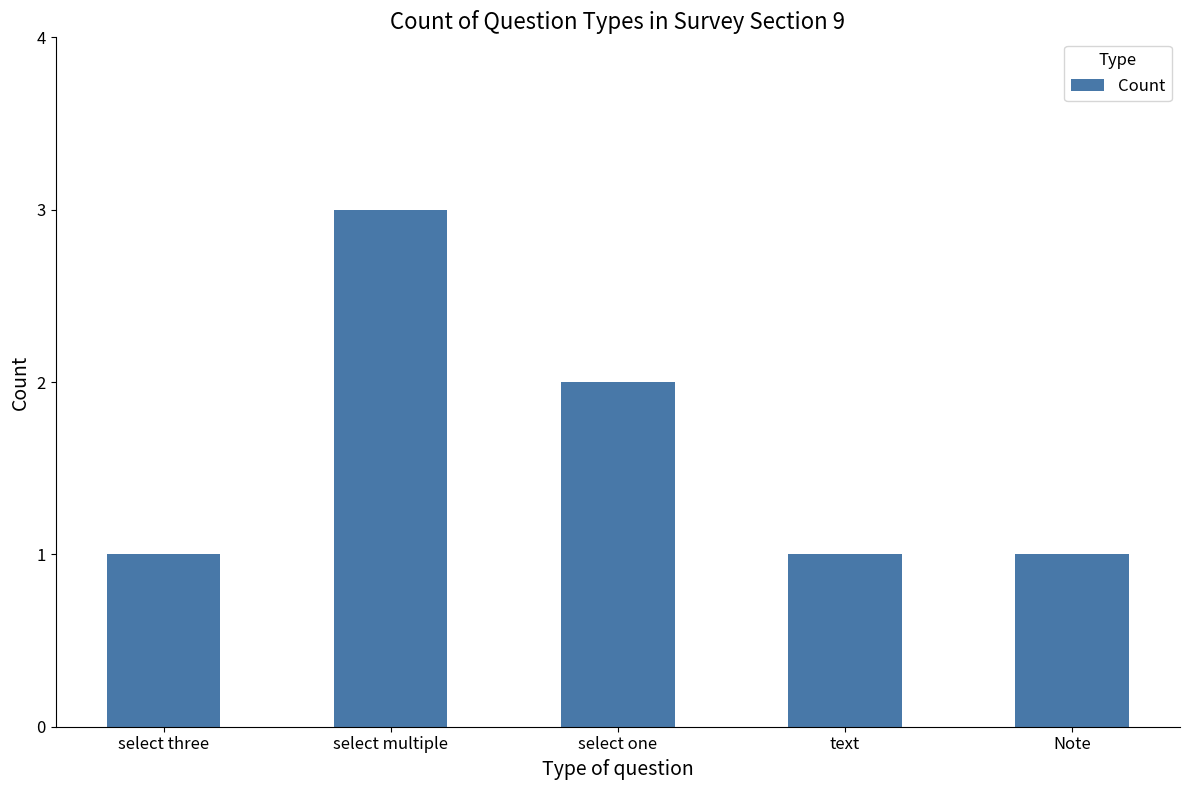

What is the sum of all values?

8